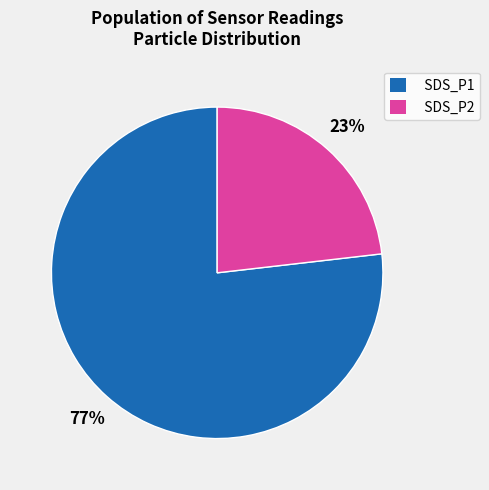

Combined, do SDS_P2 and SDS_P1 account for over 50%?

Yes